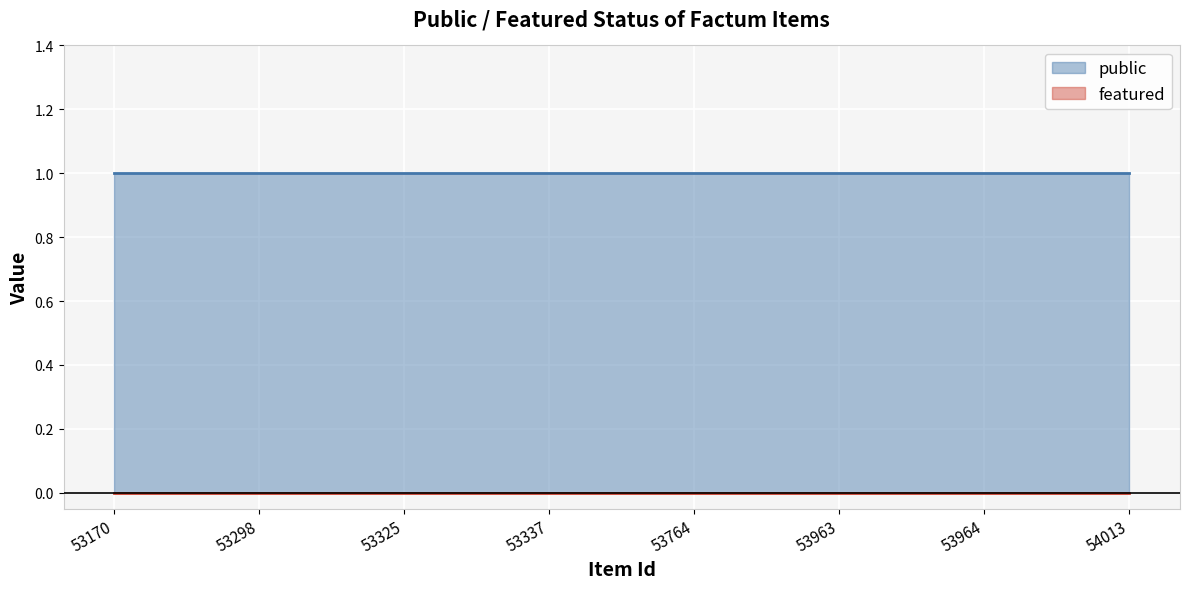

List the series in order of their overall mean, lowest first.

featured, public